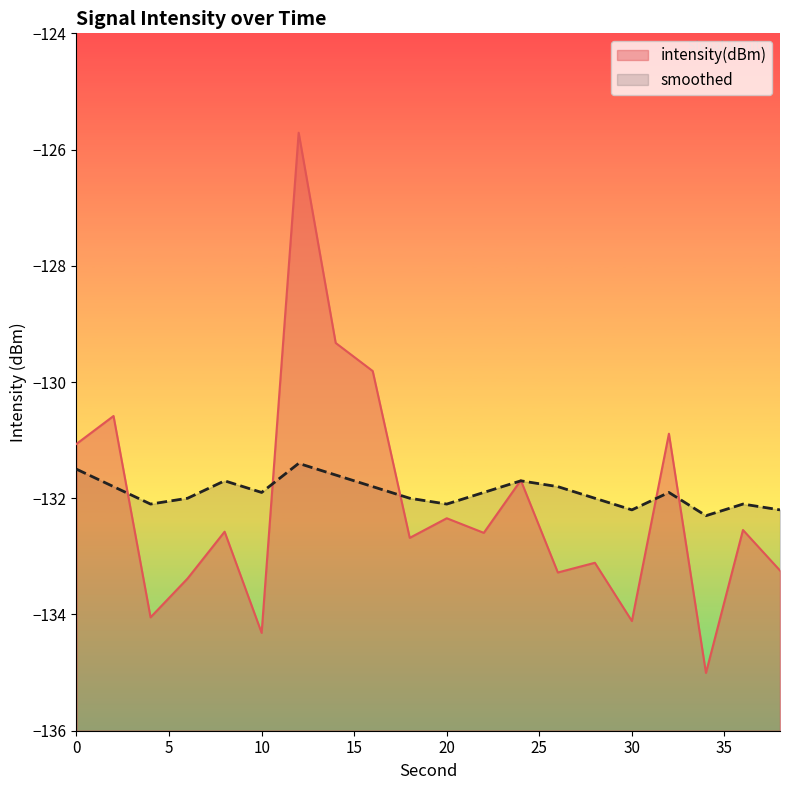

Does the chart have visible grid lines?

No